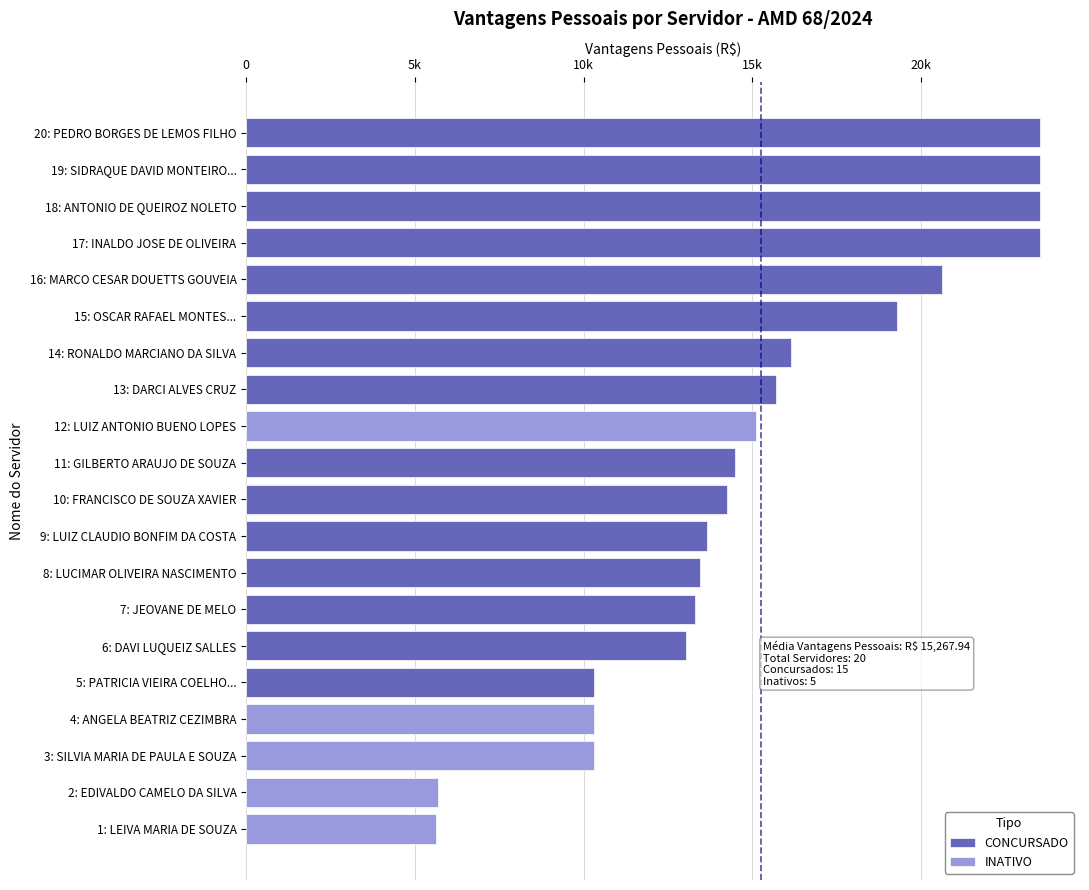

Reading left to right, extract all data points from this chart.

15105.4	10293.9	23533.6	23533.6	23533.6	10293.9	10293.9	23533.6	13434.6	13644.0	15716.0	14486.0	16145.6	20633.3	13288.0	5682.2	13047.1	5624.5	14244.0	19291.8